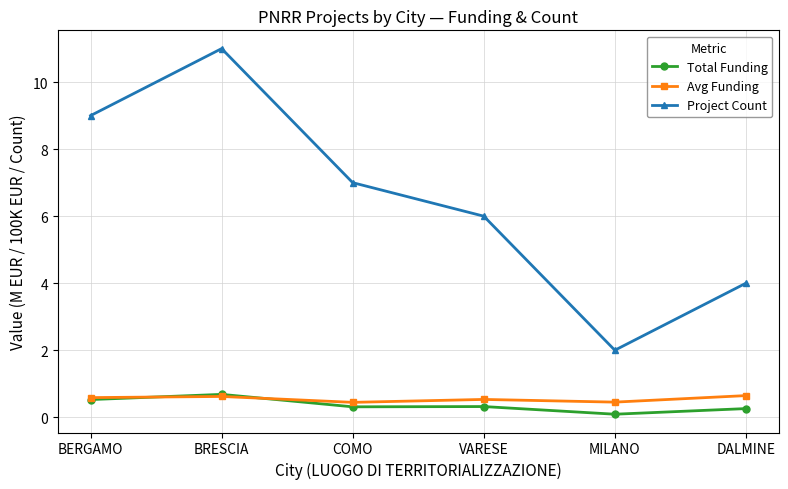

Does the chart have visible grid lines?

Yes